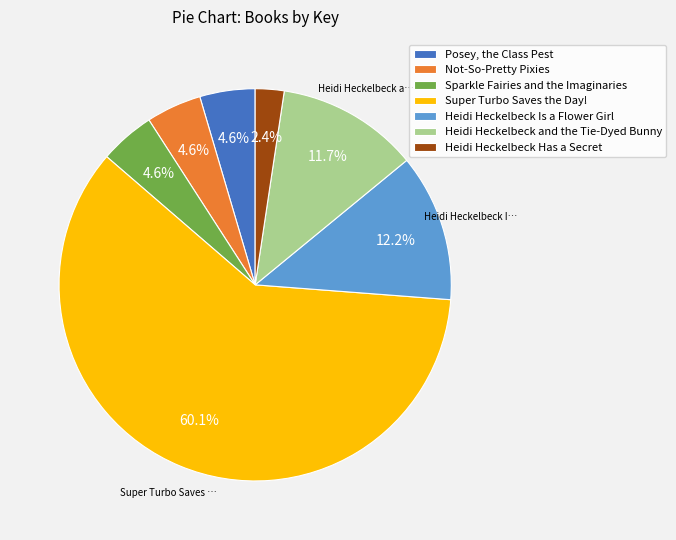

What percentage is the Super Turbo Saves the Day! slice, to the nearest percent?

60%